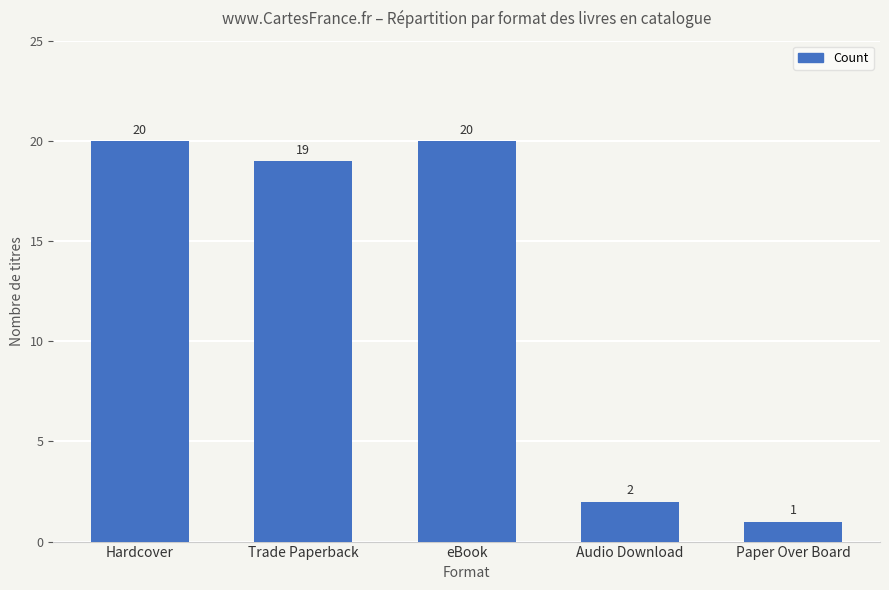

What is the difference between the maximum and minimum values?

19